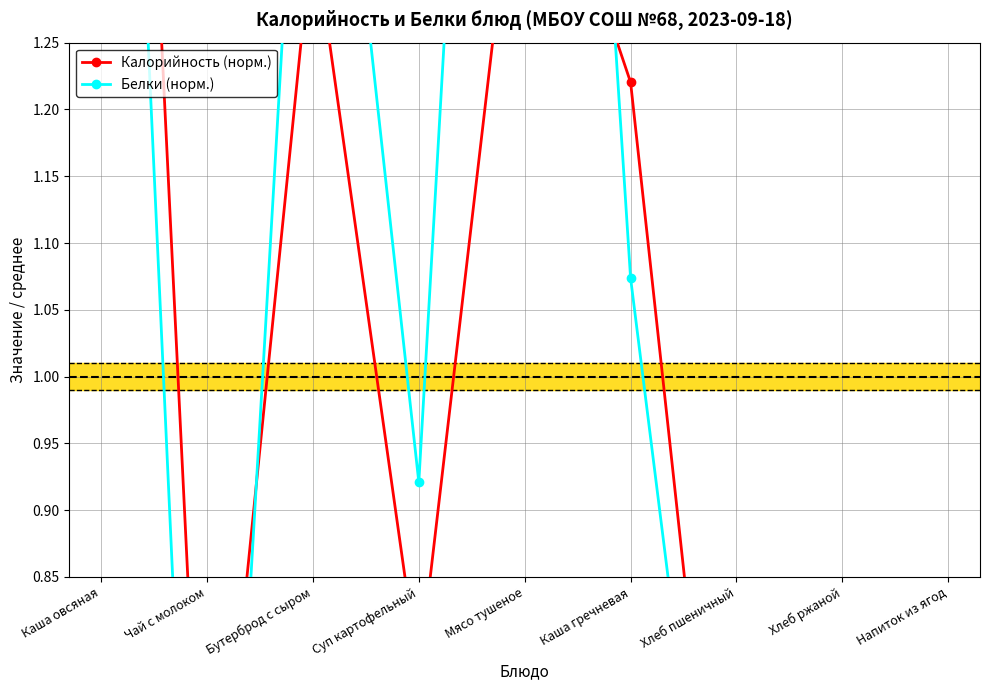

The value of Калорийность (норм.) at Каша гречневая is 1.2. True or false?

True